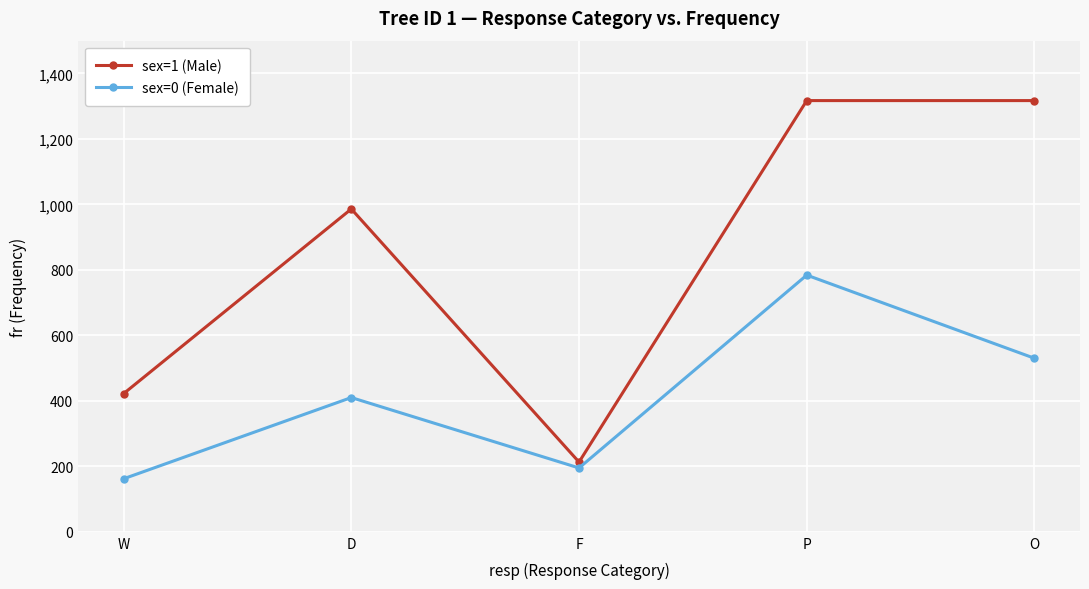

At which label does sex=1 (Male) reach its minimum?

F